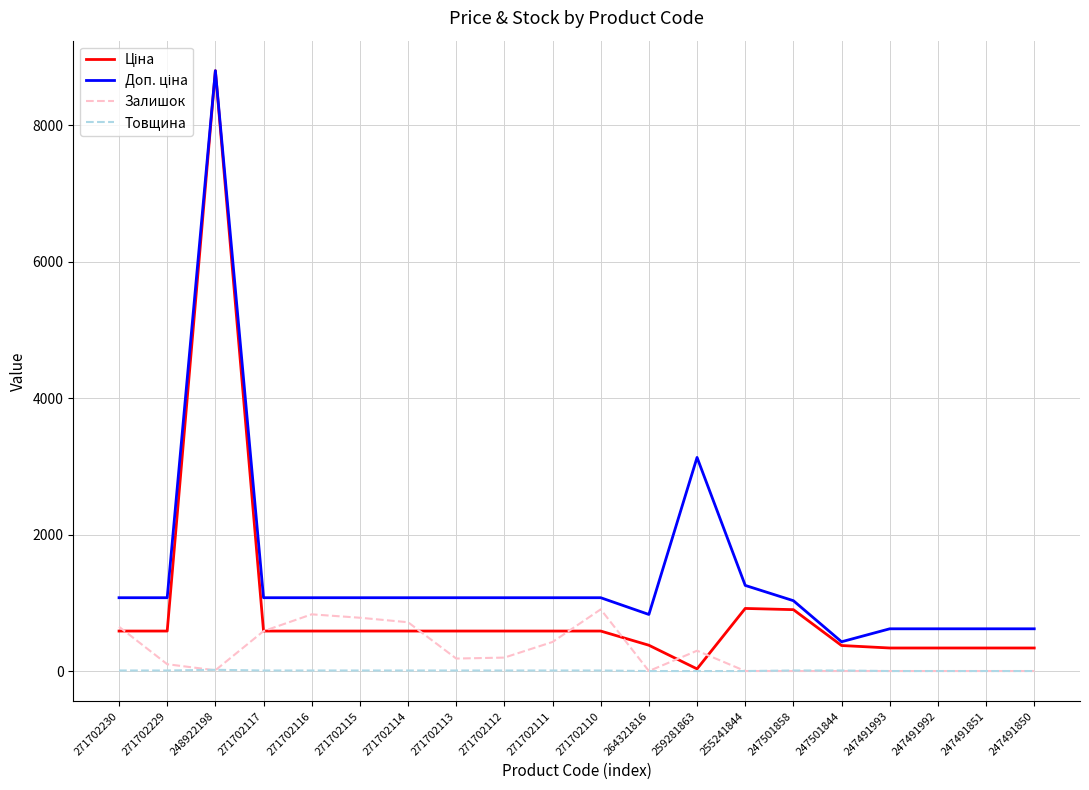

The value of Товщина at 247491850 is 0.0. True or false?

True